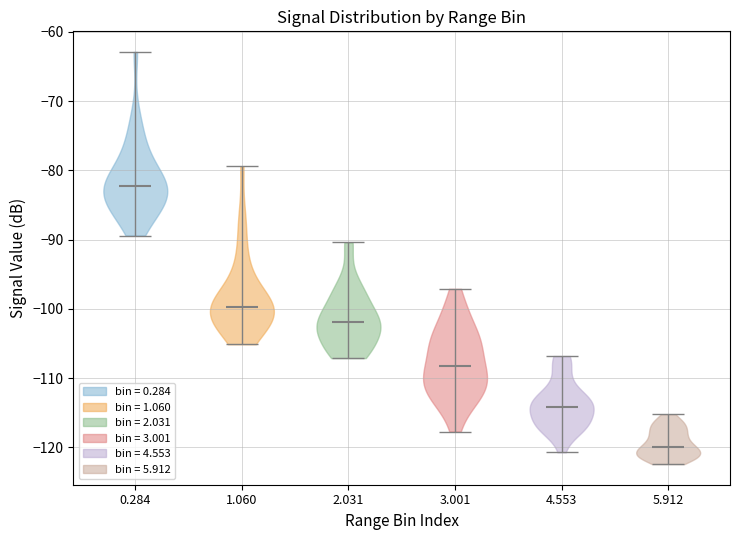

Which violin has the highest median line?

0.284